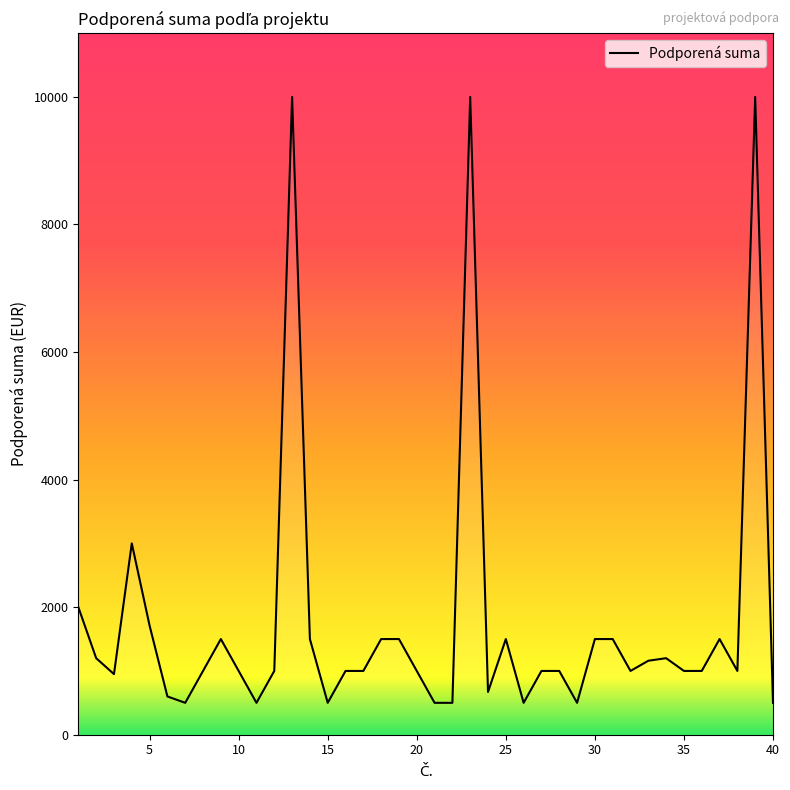

What is the maximum value shown in the chart?

10000